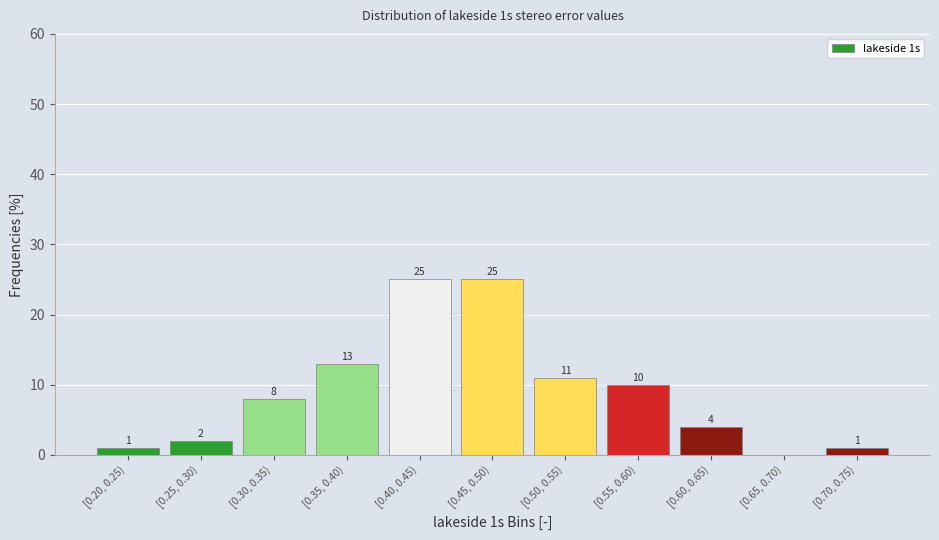

The chart shows a value of 25 at [0.40, 0.45). True or false?

True